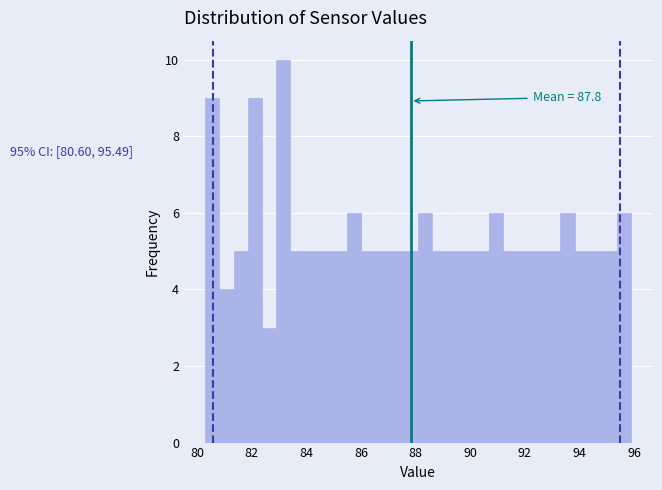

Read against the x-axis, roughly where is the centre of the tallest bar?

83.2